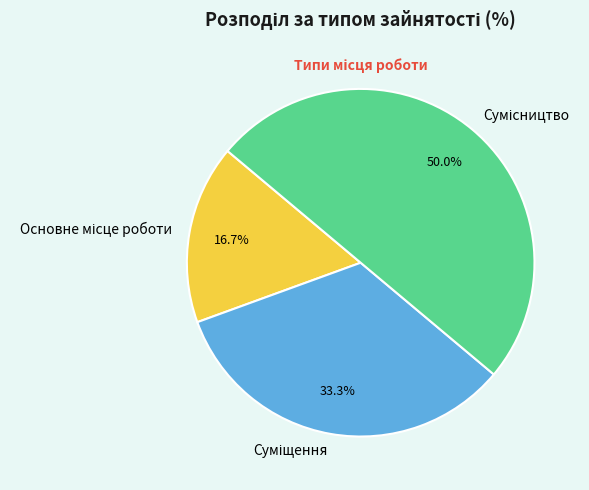

How many segments does this pie chart have?

3